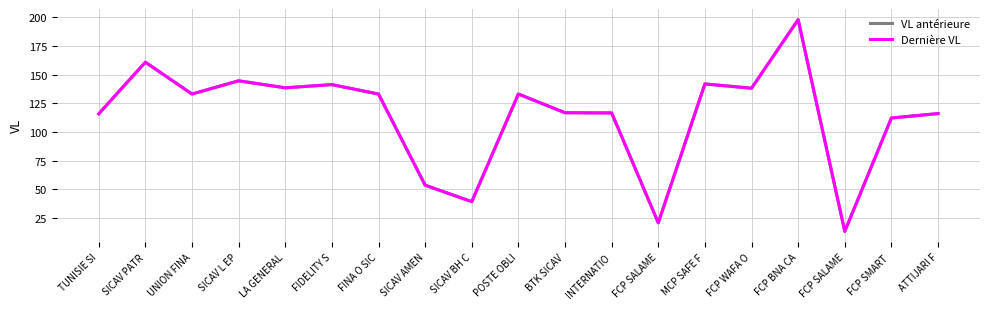

List the series in order of their overall mean, highest first.

Dernière VL, VL antérieure